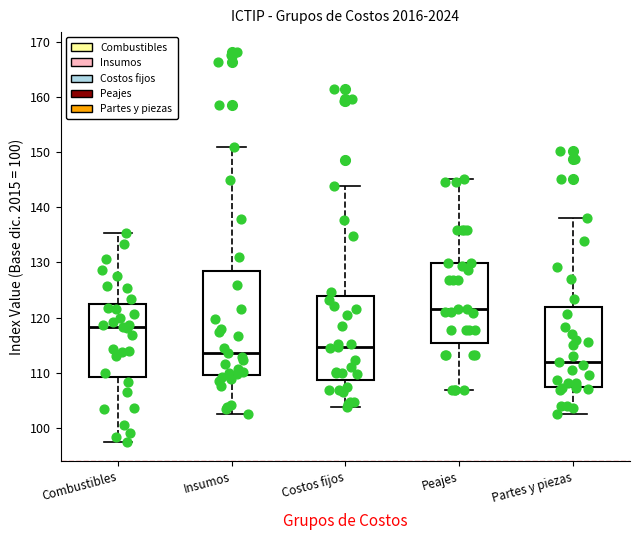

Reading left to right, read every box against the y-axis: the position of its median line, the range the box covers, and the ends of its whiskers. The values are not printed on the chart, so give them approximately, as read against the axis.

Combustibles: median 118, box 109 to 123, whiskers 98 to 135
Insumos: median 114, box 110 to 129, whiskers 103 to 151
Costos fijos: median 115, box 109 to 124, whiskers 104 to 144
Peajes: median 122, box 115 to 130, whiskers 107 to 145
Partes y piezas: median 112, box 108 to 122, whiskers 103 to 138